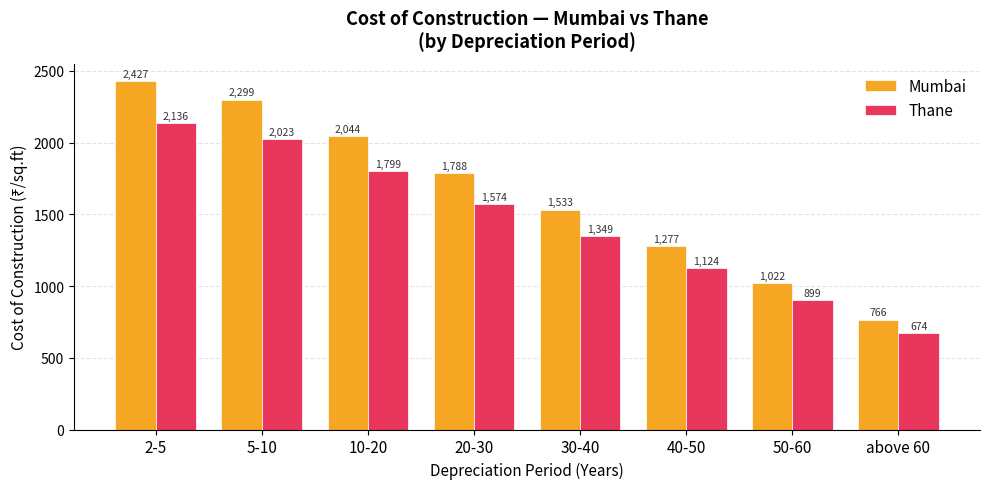

What is the label of the 5th bar from the right?

20-30